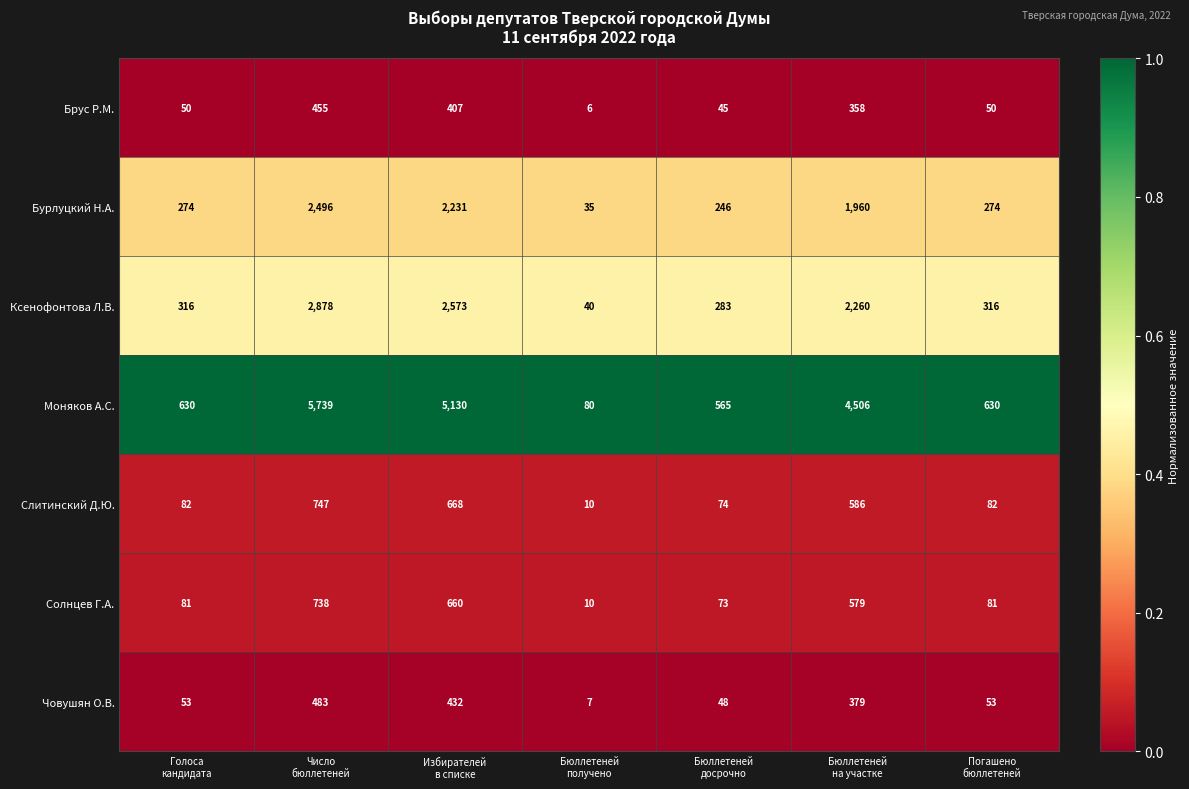

What is the average value of the Моняков А.С. series?

2469